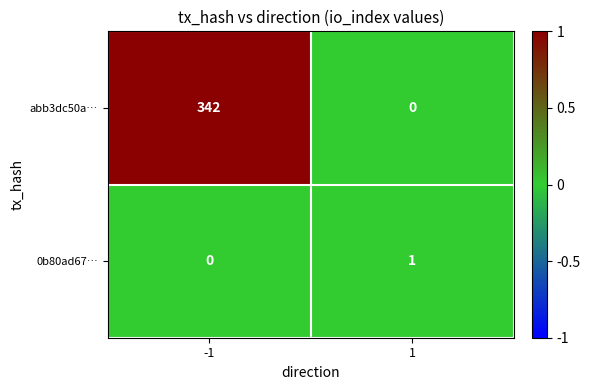

Reading left to right, list all the values displayed in this chart.

abb3dc50a…: -1=342	1=0
0b80ad67…: -1=0	1=1